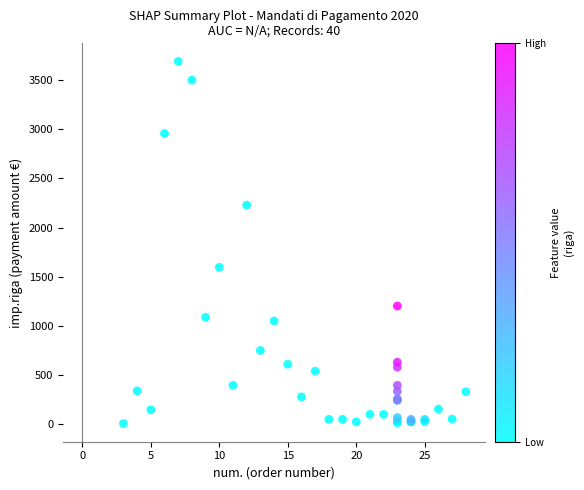

What Y value in the scatter plot is closest to 1848?

1596